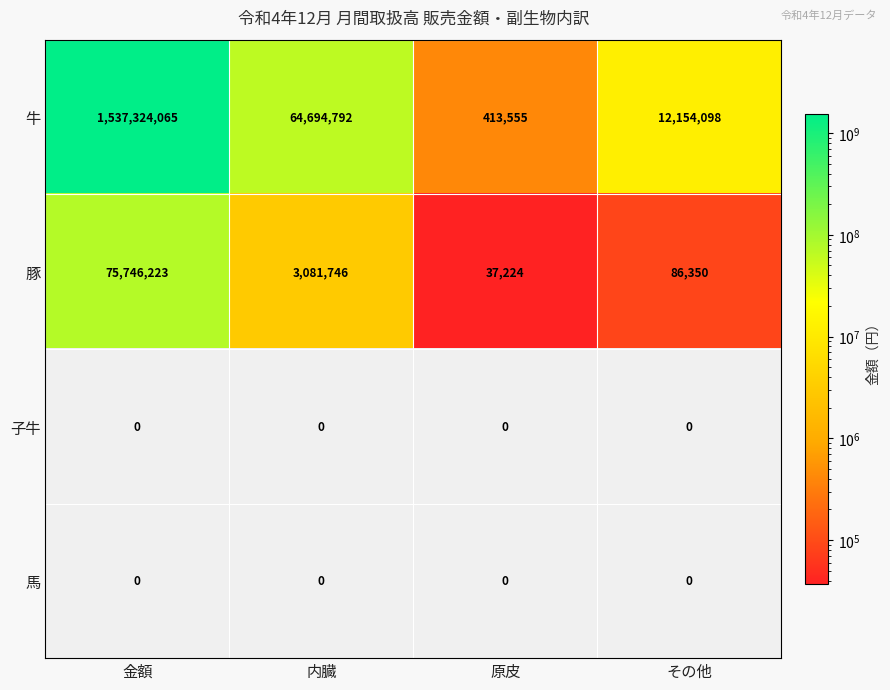

What is the average value of the 豚 series?

19737886